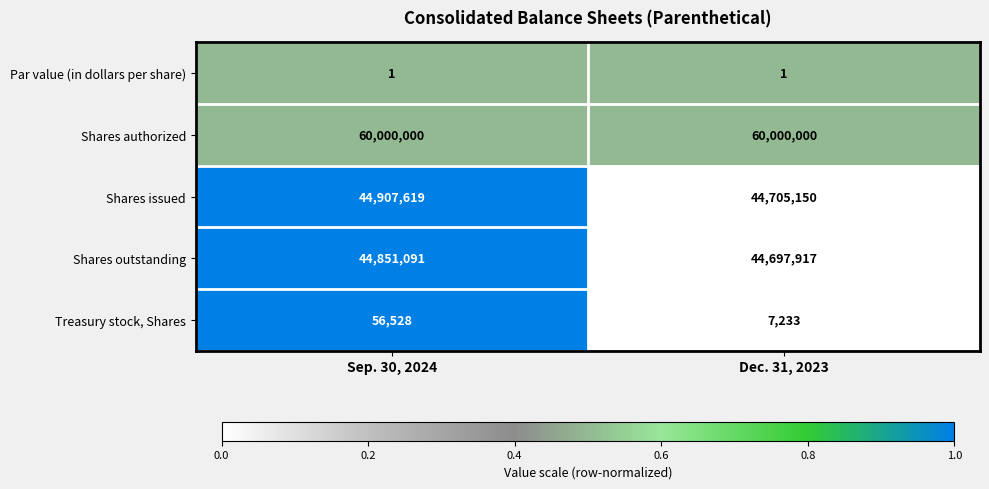

What is the approximate value of Shares authorized at Sep. 30, 2024?

60000000